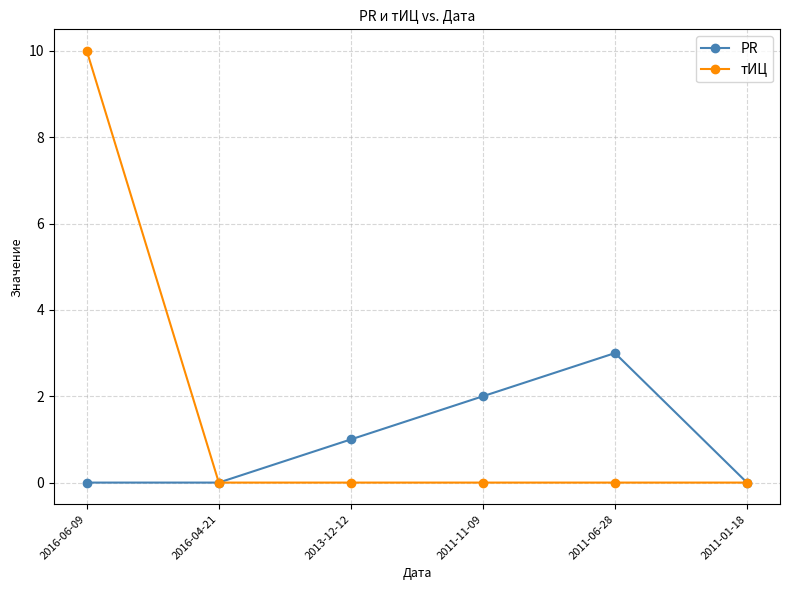

What is the maximum value for тИЦ?

10